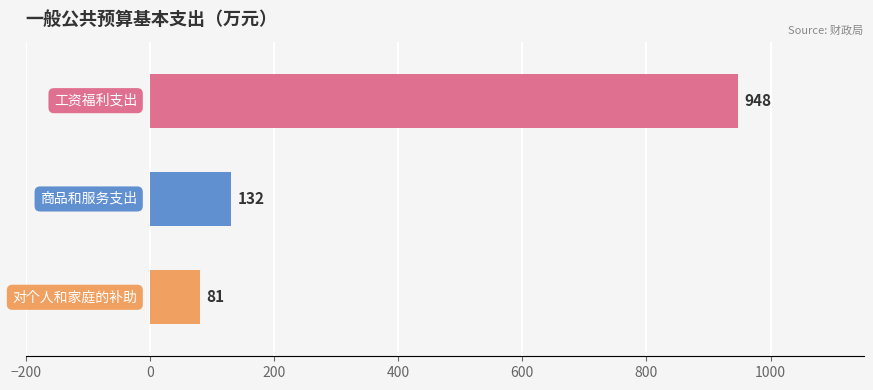

What is the value of the 2nd bar from the top?

131.7